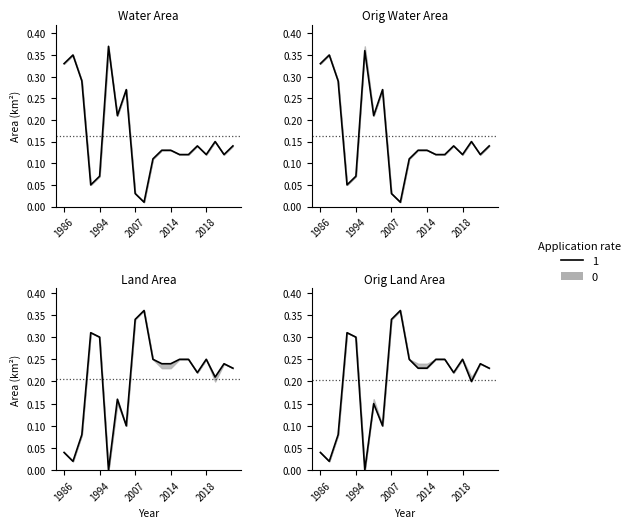

The value of origWaterArea at 2017 is 0.2. True or false?

False